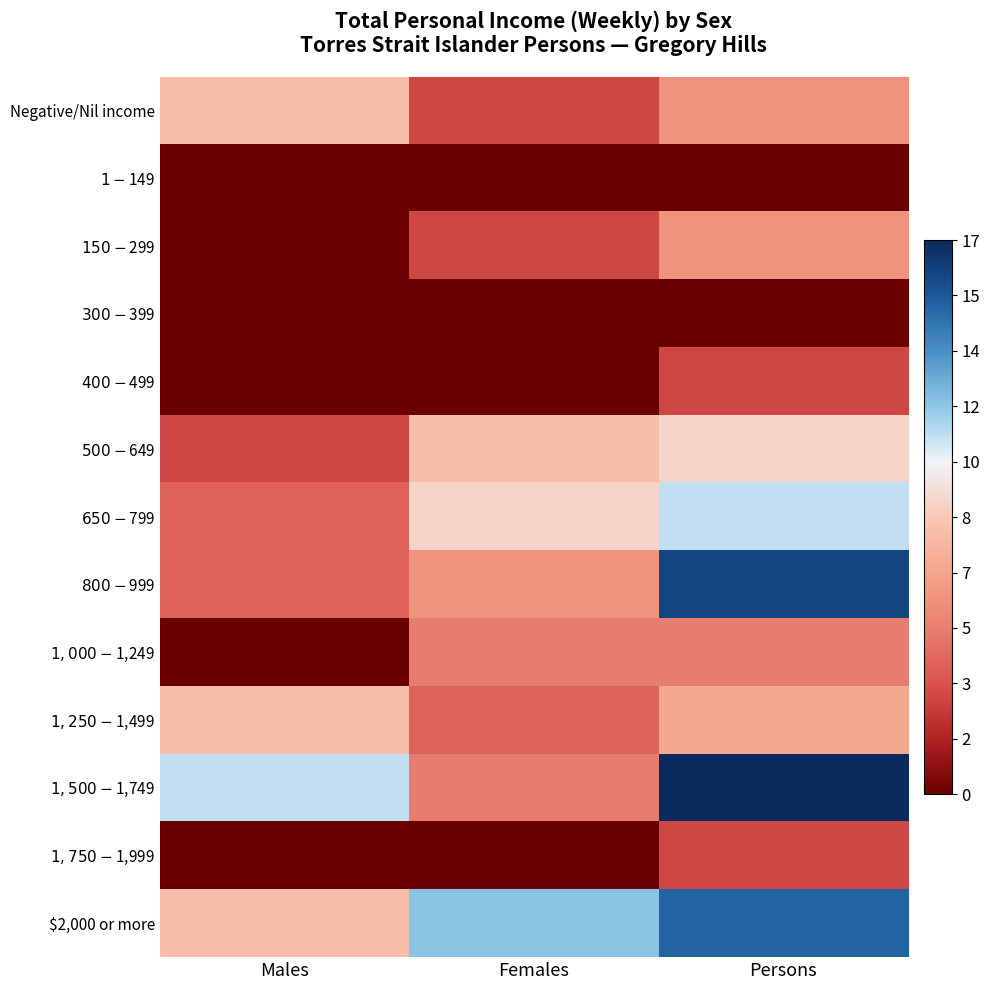

Which label corresponds to the largest value in the chart?

Persons